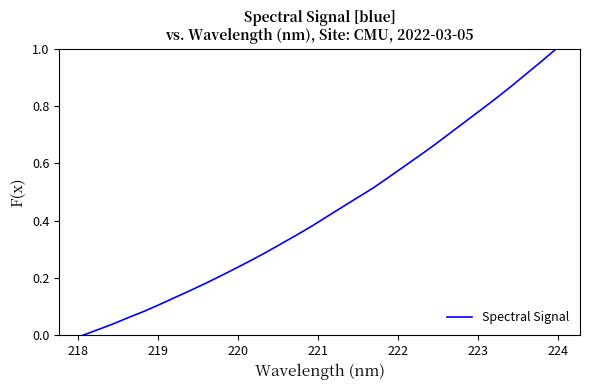

What is the value of the 18th point from the left?

0.4